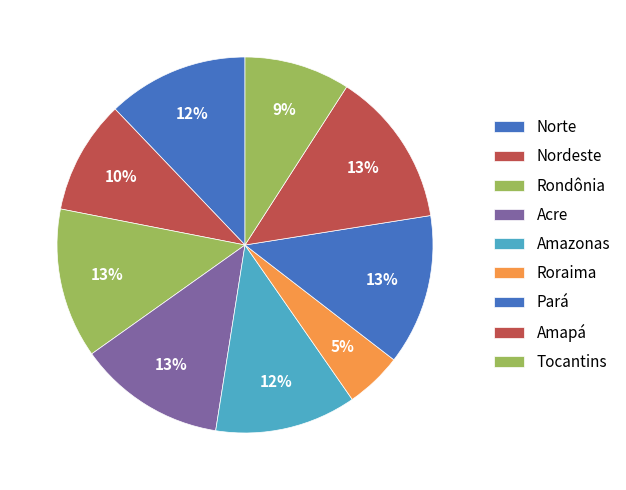

To the nearest percent, what is the average slice percentage?

11%